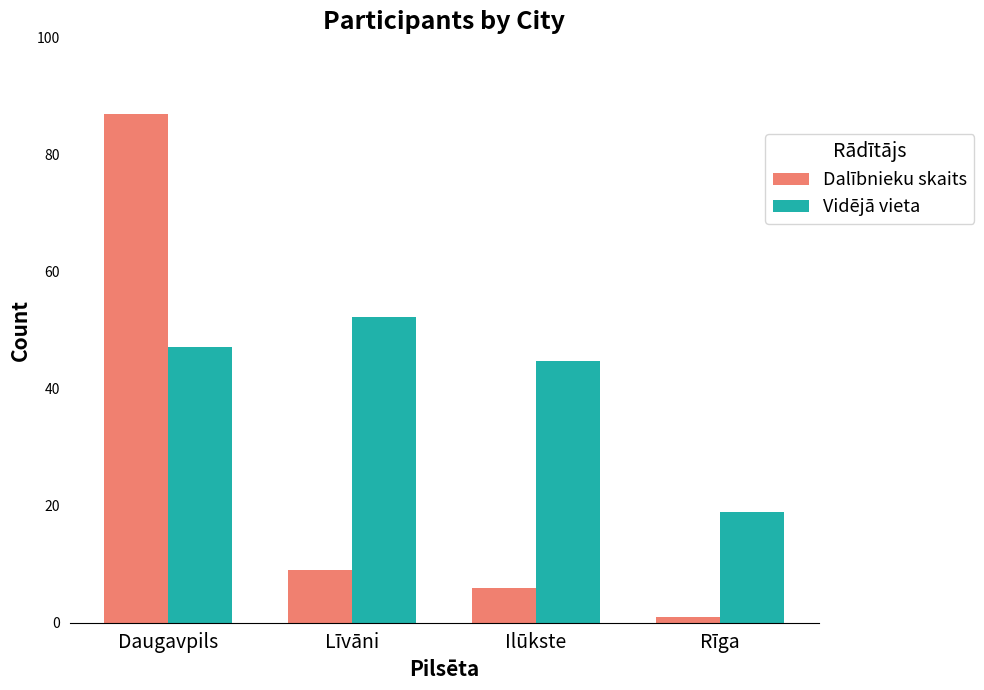

What is the difference between the maximum and minimum values in the Dalībnieku skaits series?

86.0